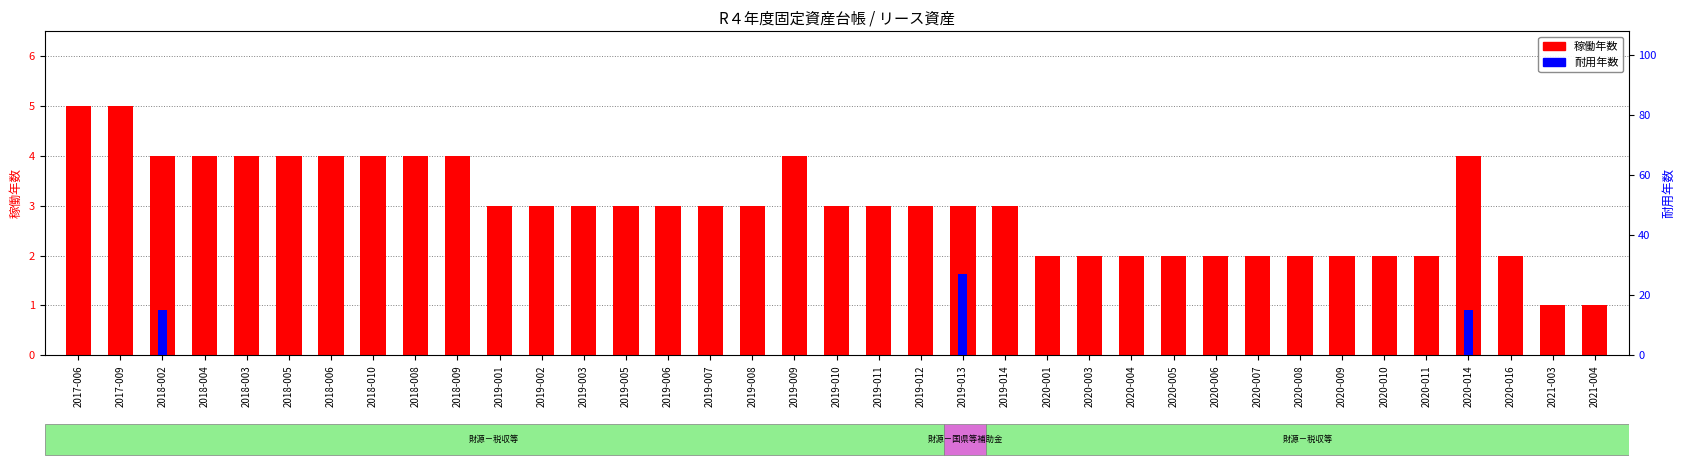

Which category has the highest value in the 稼働年数 series?

2017-006